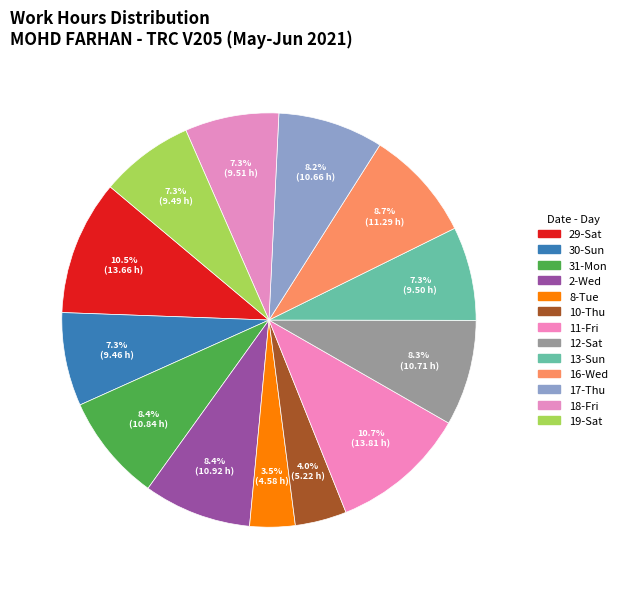

Count the number of slices in the pie.

13